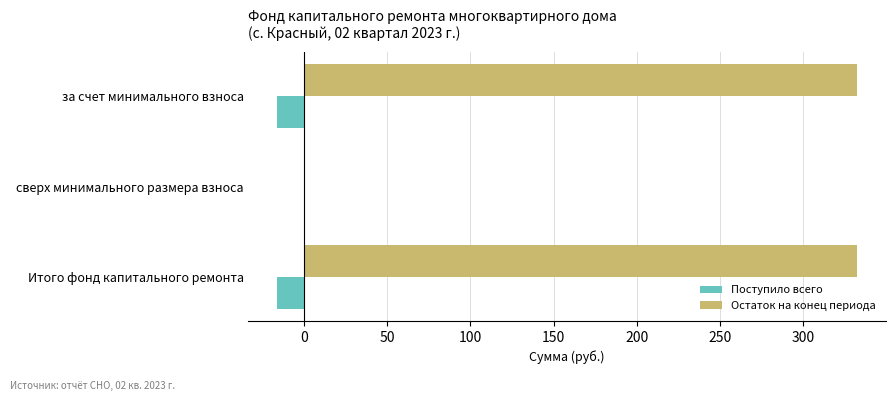

What are all the series names shown in the legend?

Поступило всего, Остаток на конец периода